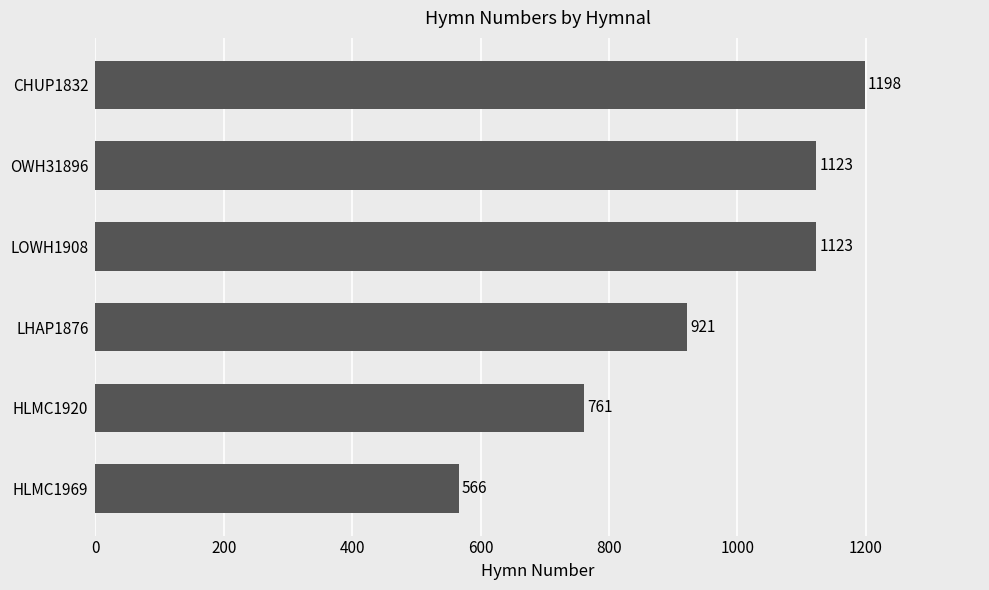

Count the number of data series in this chart.

1